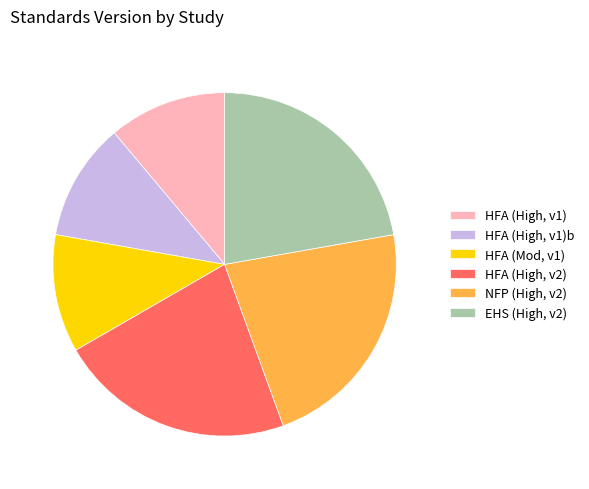

Is it true that NFP (High, v2) is 22% of the pie?

True